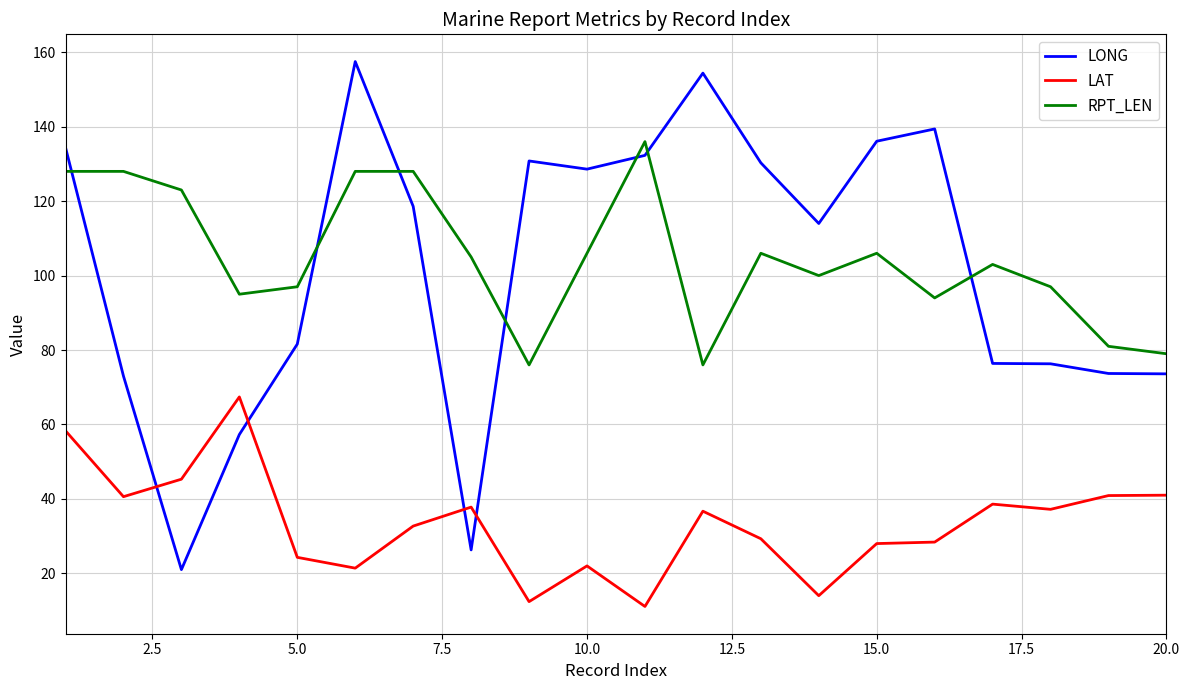

At how many categories does at least one series exceed 151?

2